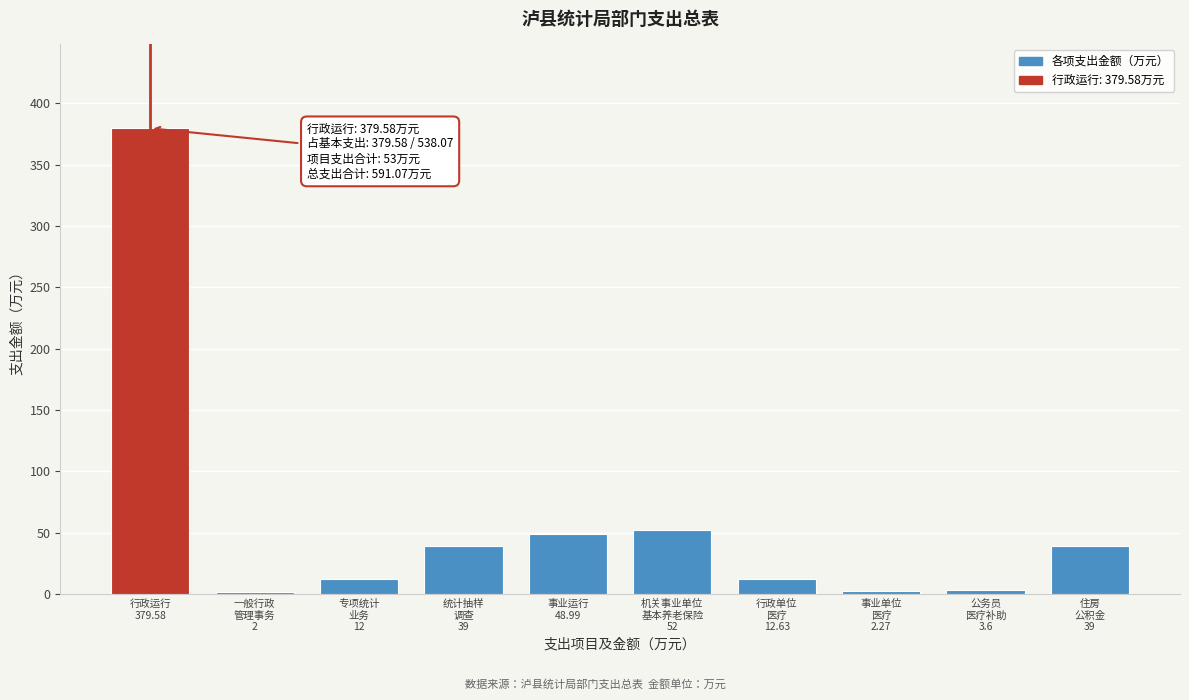

What is the sum of all values?

591.1